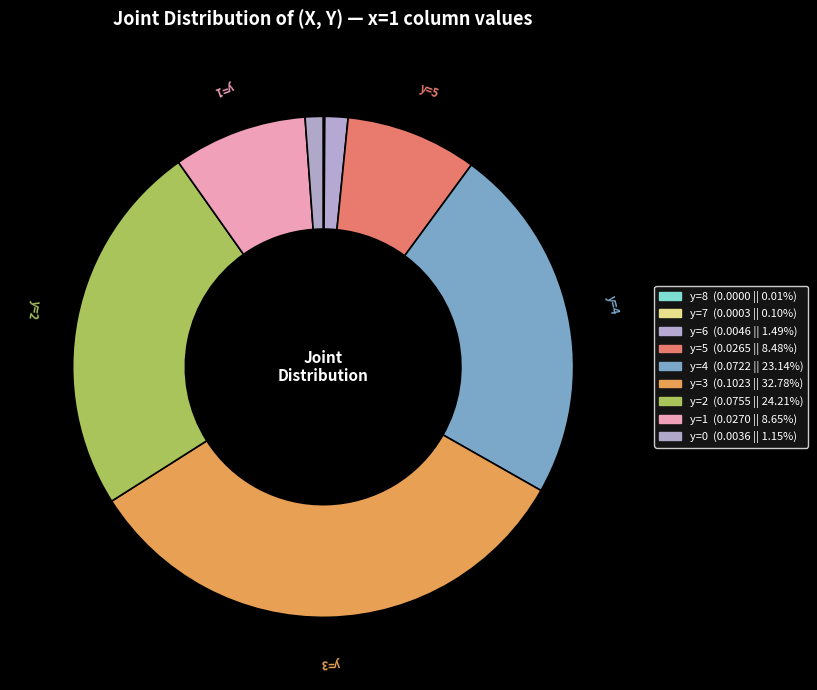

How many segments does this pie chart have?

9